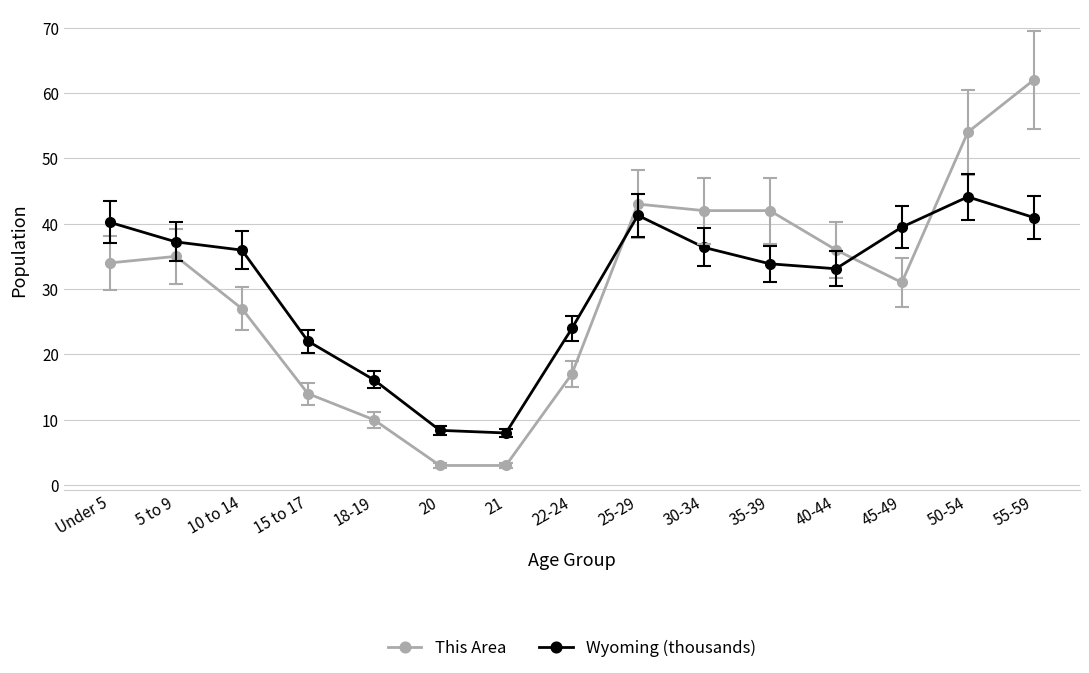

What is the difference between the highest and lowest values at 30-34?

5.6